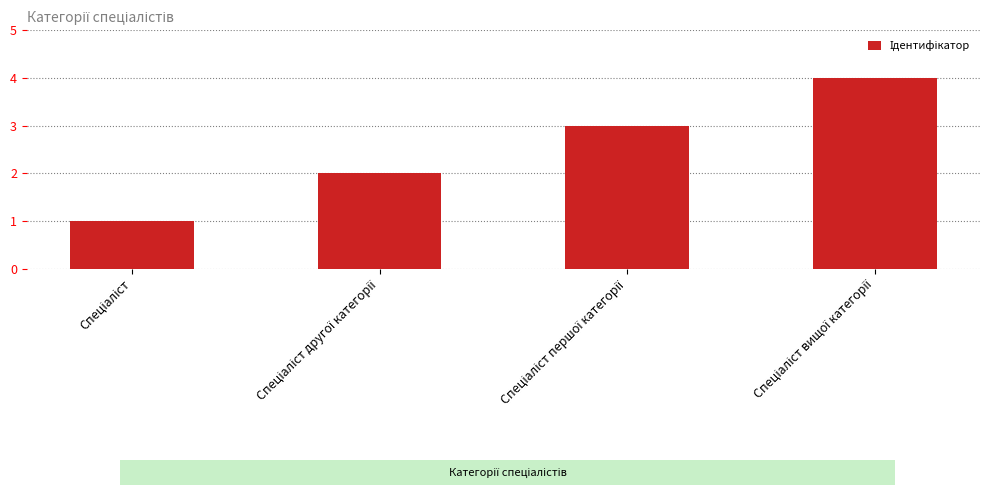

What is the sum of all values?

10